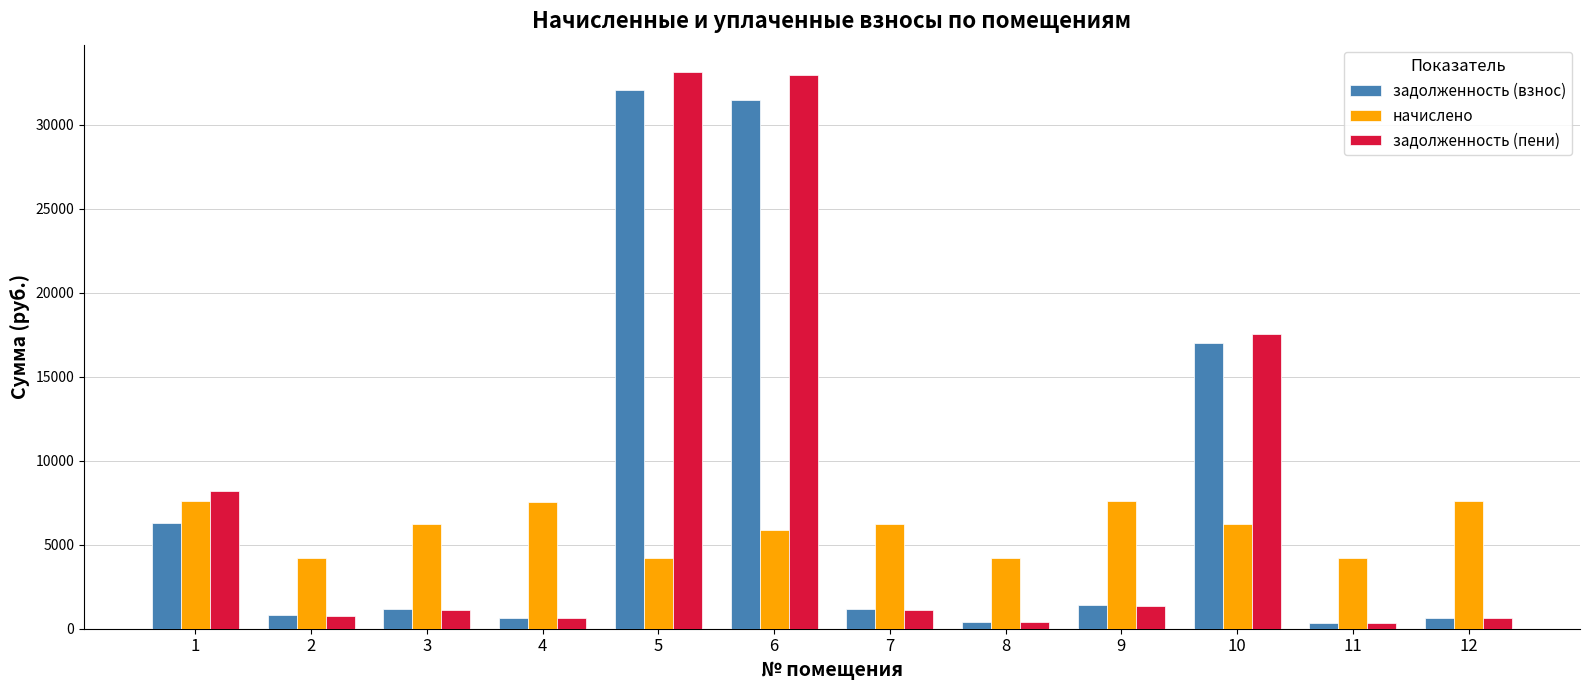

Is the value of начислено at 6 greater than the value of задолженность (пени) at 10?

No